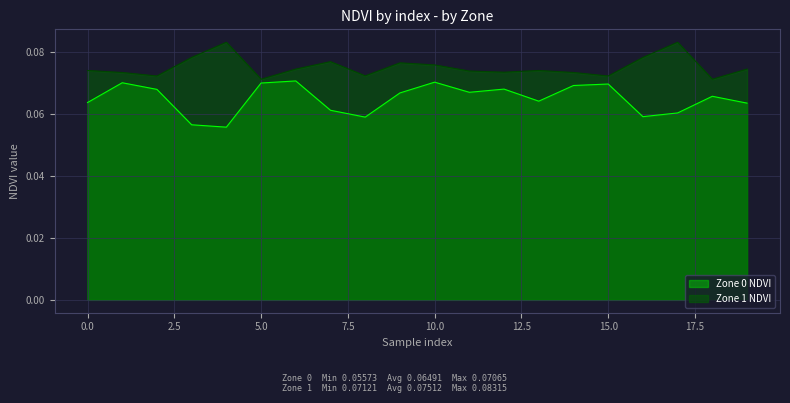

Reading right to left, transcribe all the data shown in this chart.

Zone 0 NDVI: 19=0.1	18=0.1	17=0.1	16=0.1	15=0.1	14=0.1	13=0.1	12=0.1	11=0.1	10=0.1	9=0.1	8=0.1	7=0.1	6=0.1	5=0.1	4=0.1	3=0.1	2=0.1	1=0.1	0=0.1
Zone 1 NDVI: 19=0.1	18=0.1	17=0.1	16=0.1	15=0.1	14=0.1	13=0.1	12=0.1	11=0.1	10=0.1	9=0.1	8=0.1	7=0.1	6=0.1	5=0.1	4=0.1	3=0.1	2=0.1	1=0.1	0=0.1